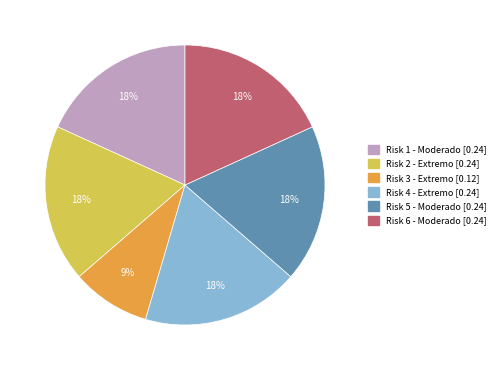

To the nearest percent, what is the difference between the largest and smallest slice percentages?

9%